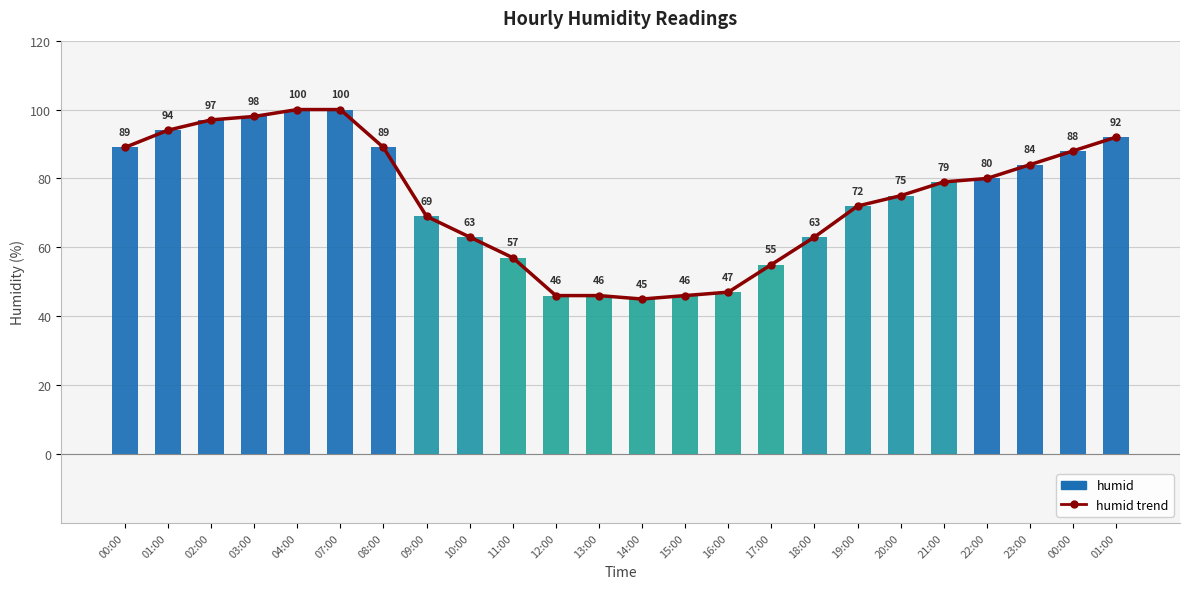

The humid_line series shows 89 at 00:00. True or false?

True